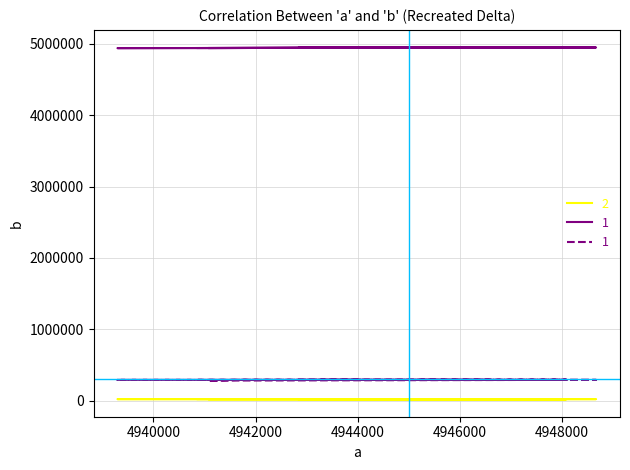

In Max_cycle, how many points are lower than both neighbors (excluding endpoints)?

6